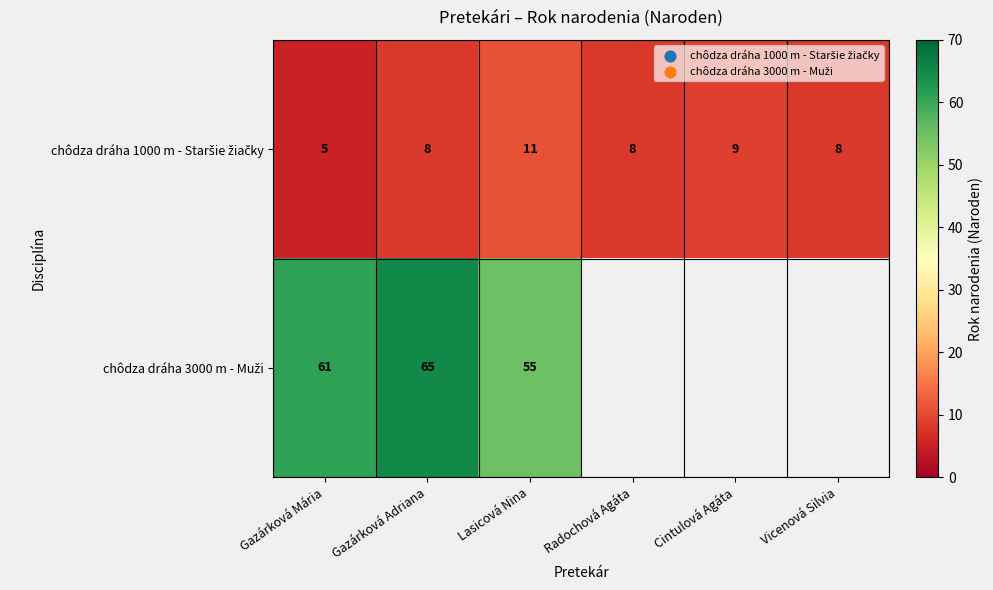

What is the difference between the highest and lowest values at Gazárková Mária?

56